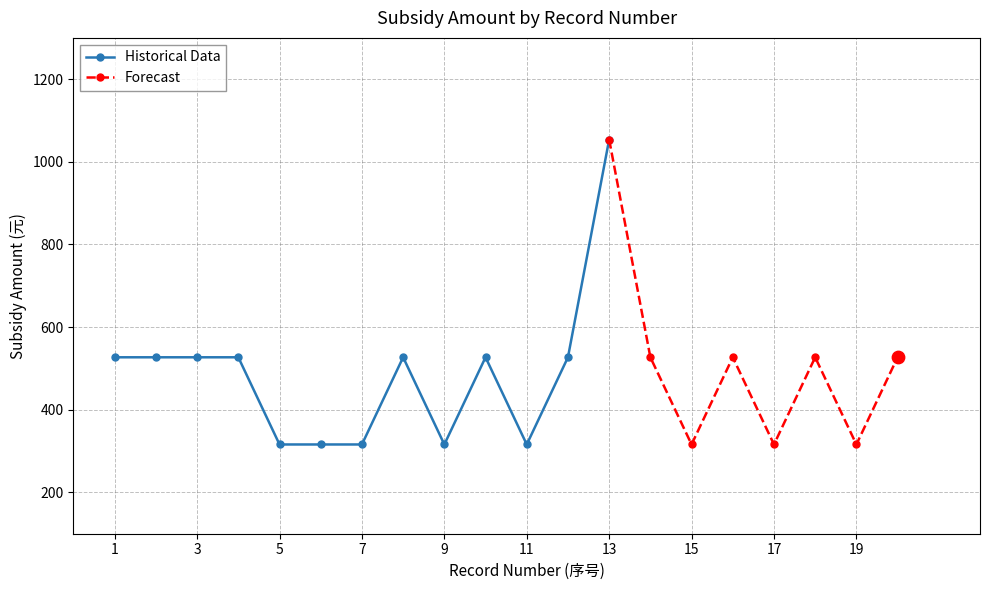

What is the highest value of the Historical Data series?

1054